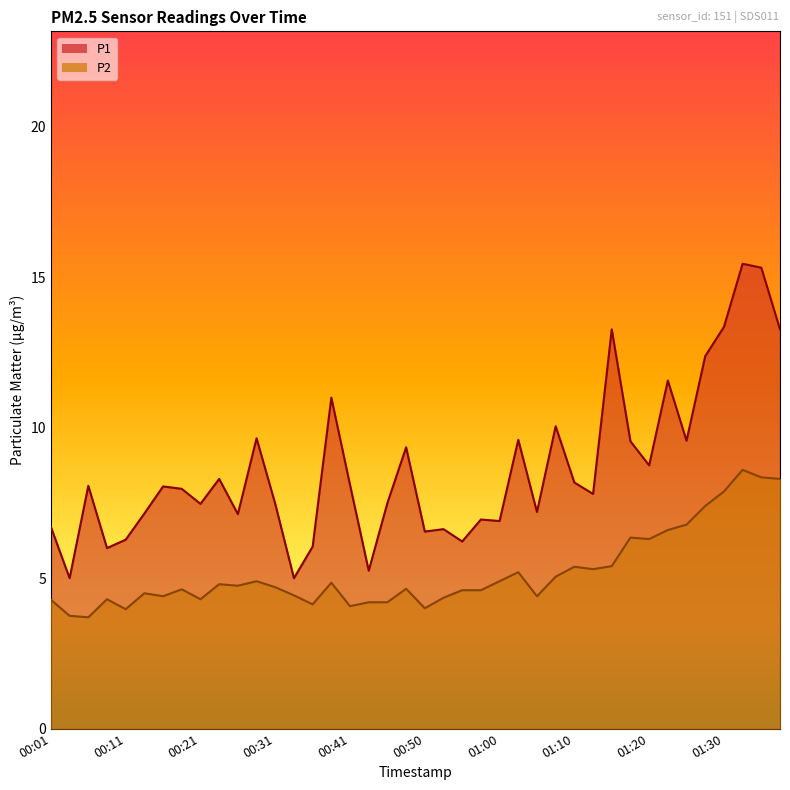

True or false: P1 and P2 intersect in this chart.

False